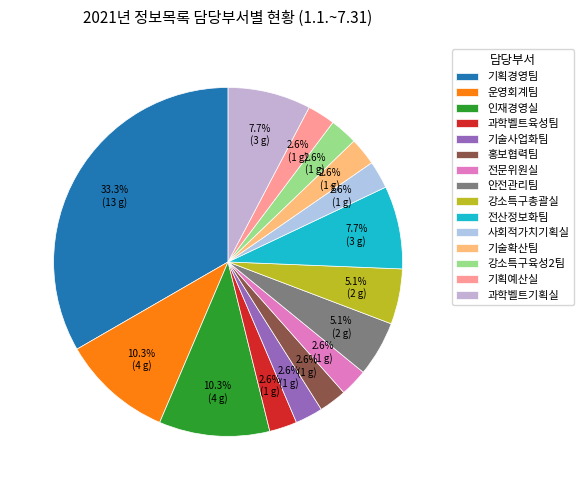

To the nearest percent, what percentage of the pie is 전문위원실?

3%